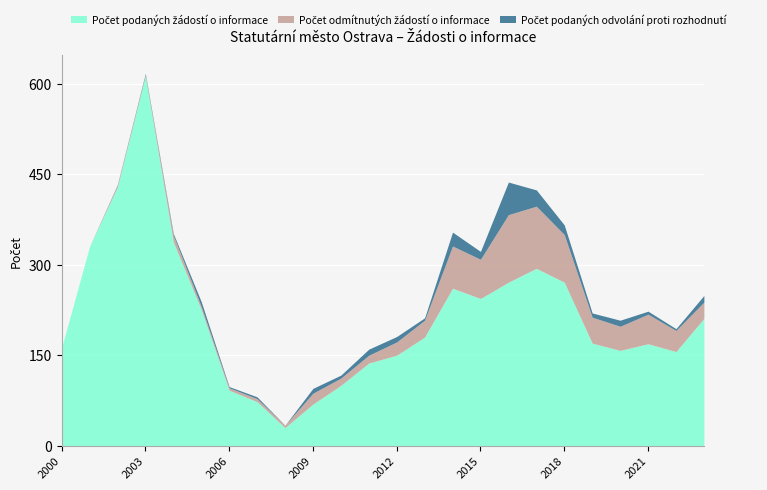

What is the total value across all series at 2015?

322